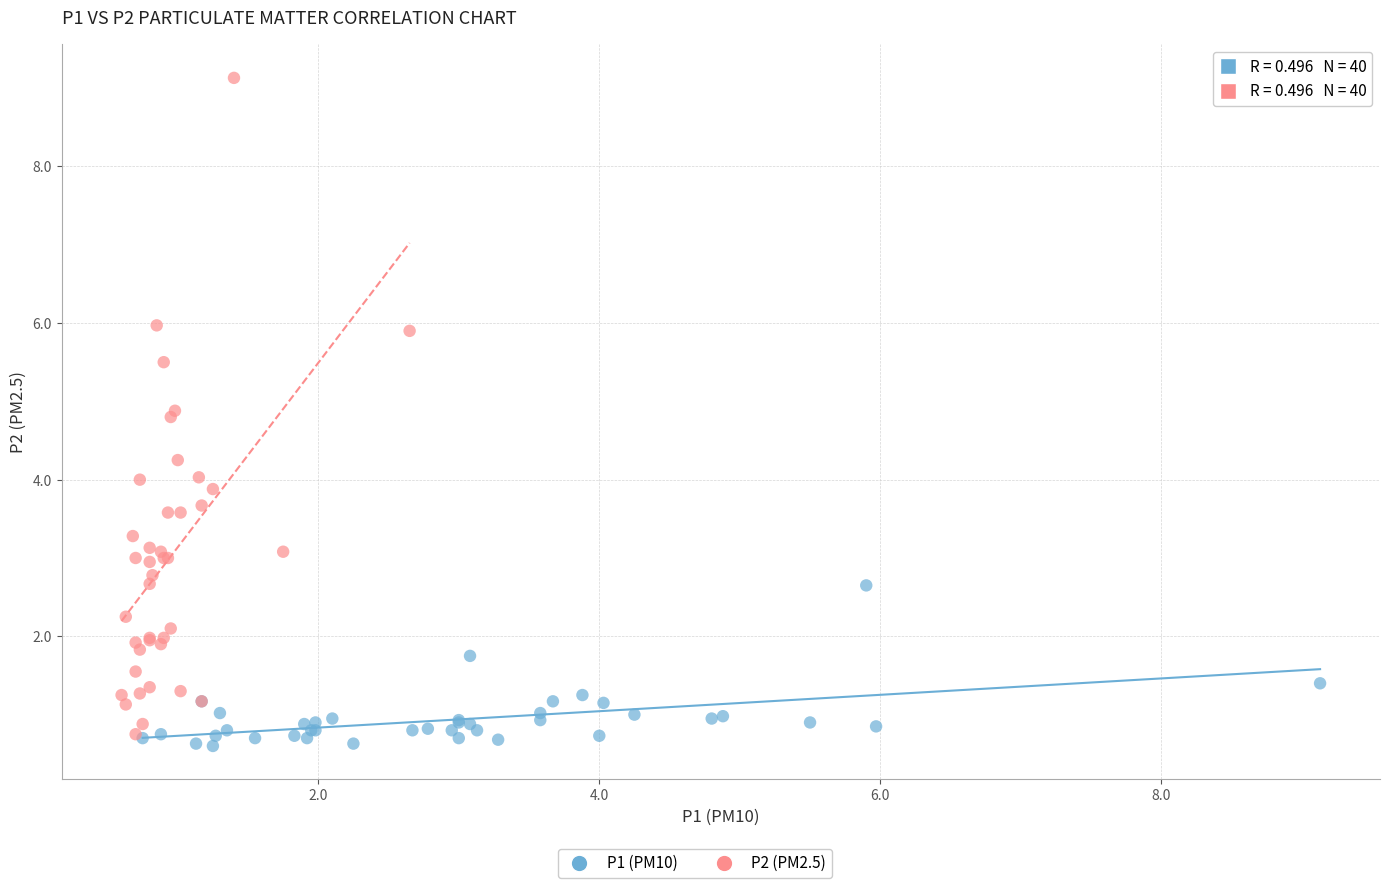

Which series has the widest spread of Y values?

P2 (PM2.5)